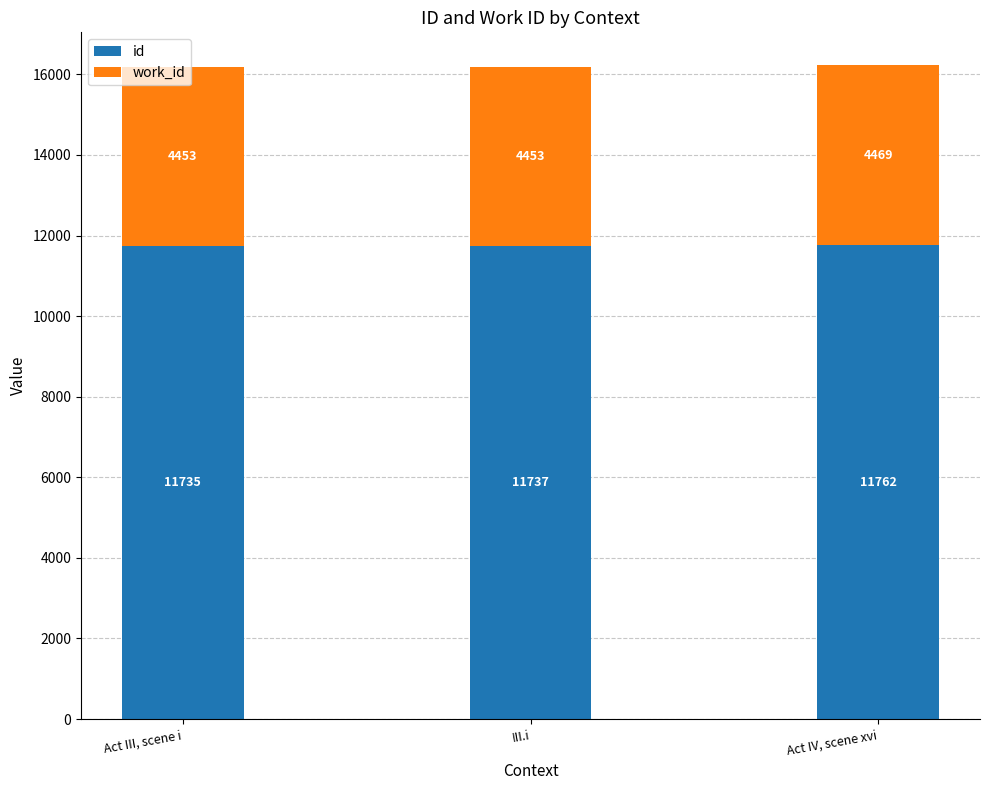

What is the difference between the maximum and minimum values in the id series?

27